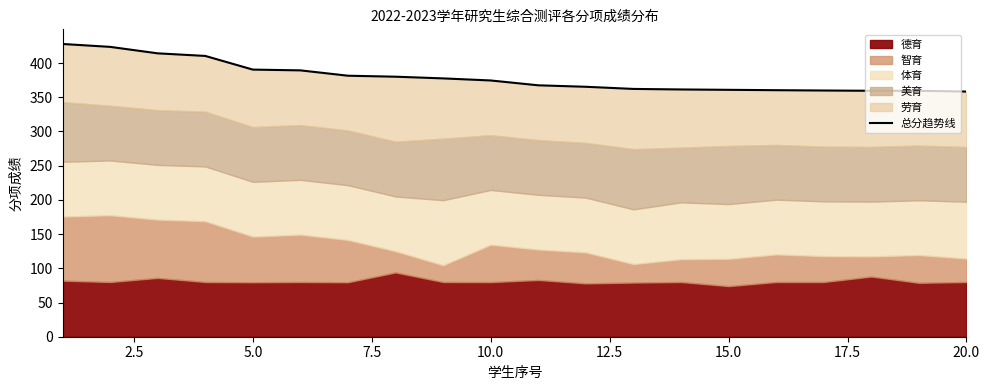

How many data points are above 374?

10